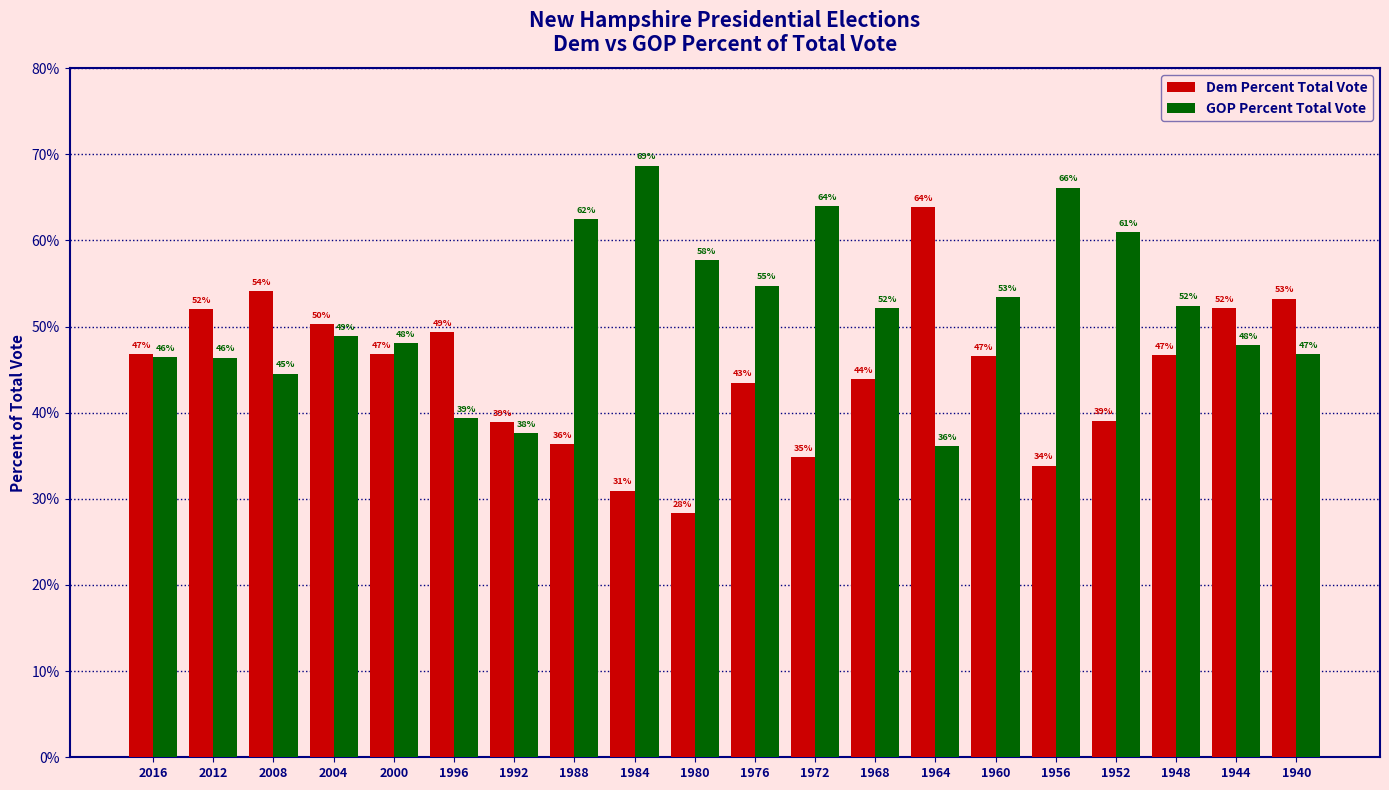

Which series has the largest total across all categories?

GOP Percent Total Vote